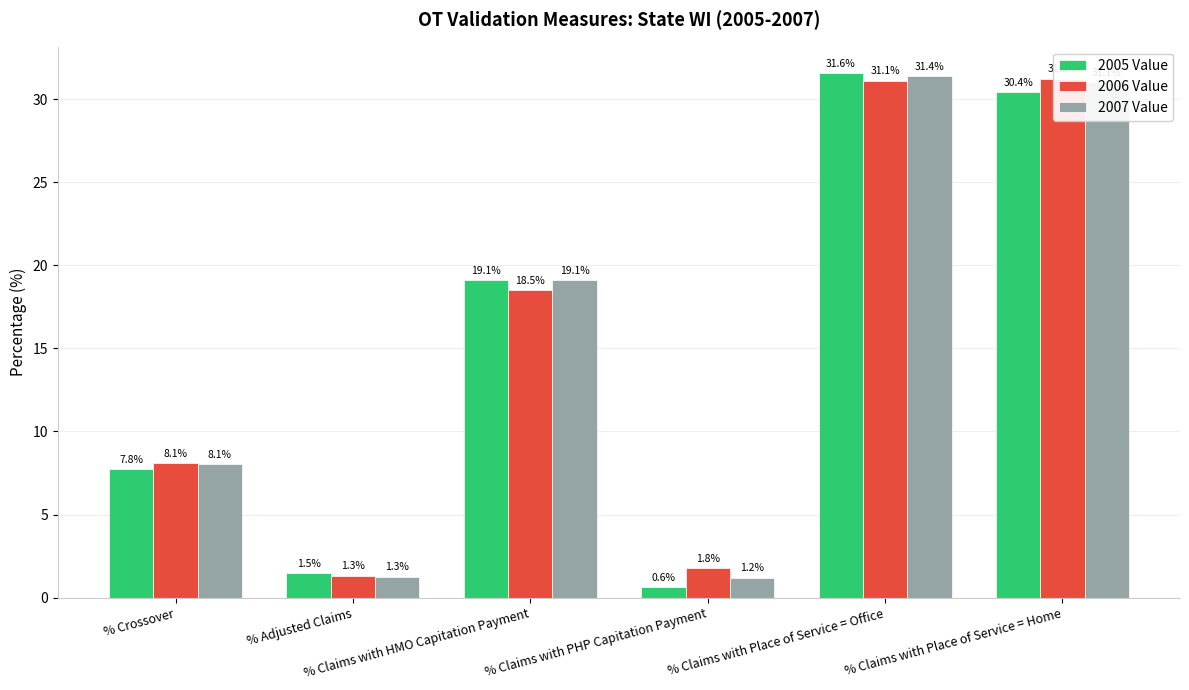

At which category is the sum across all series the highest?

% Claims with Place of Service = Office